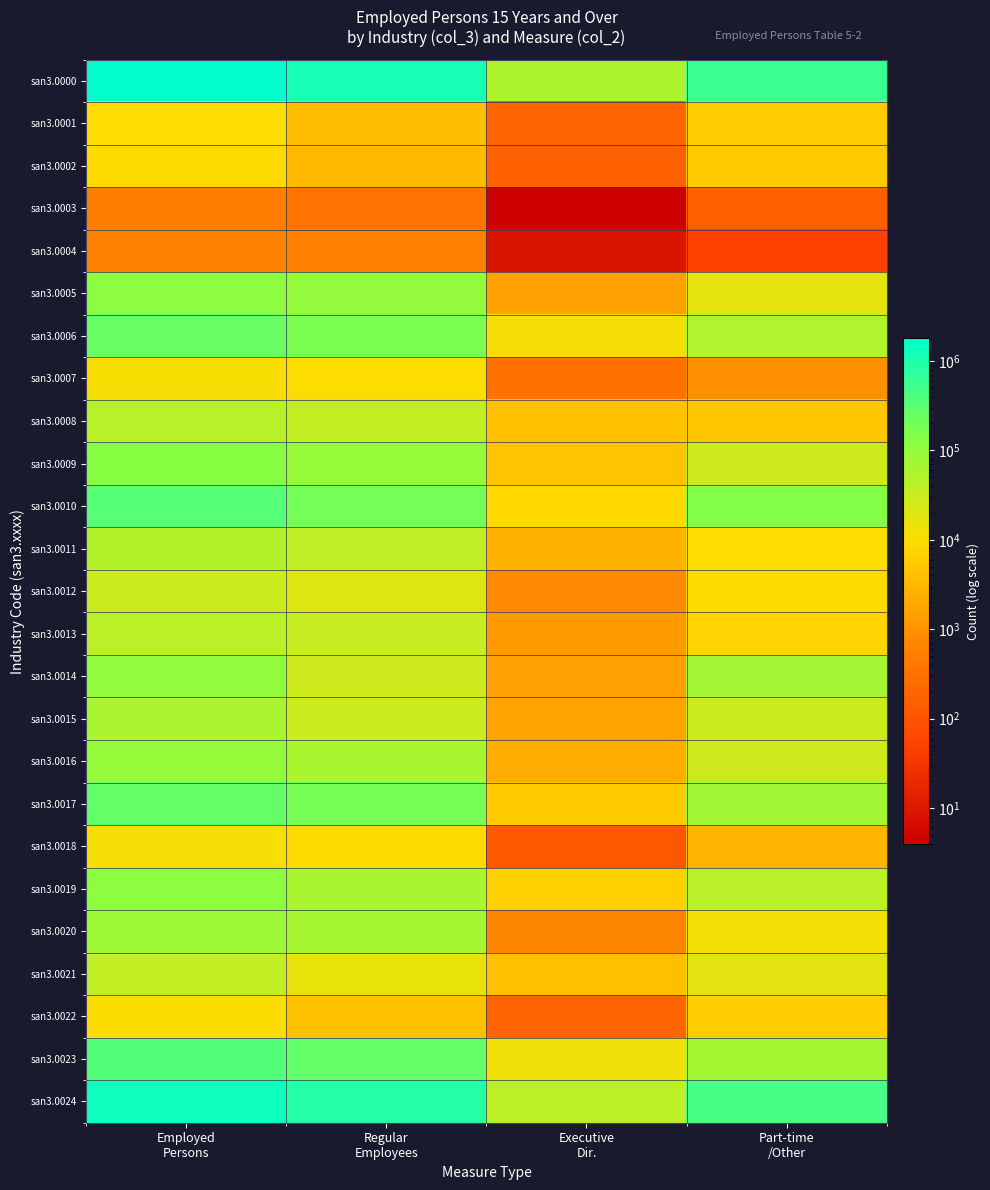

Which category has the lowest value across all series?

Executive
Dir.